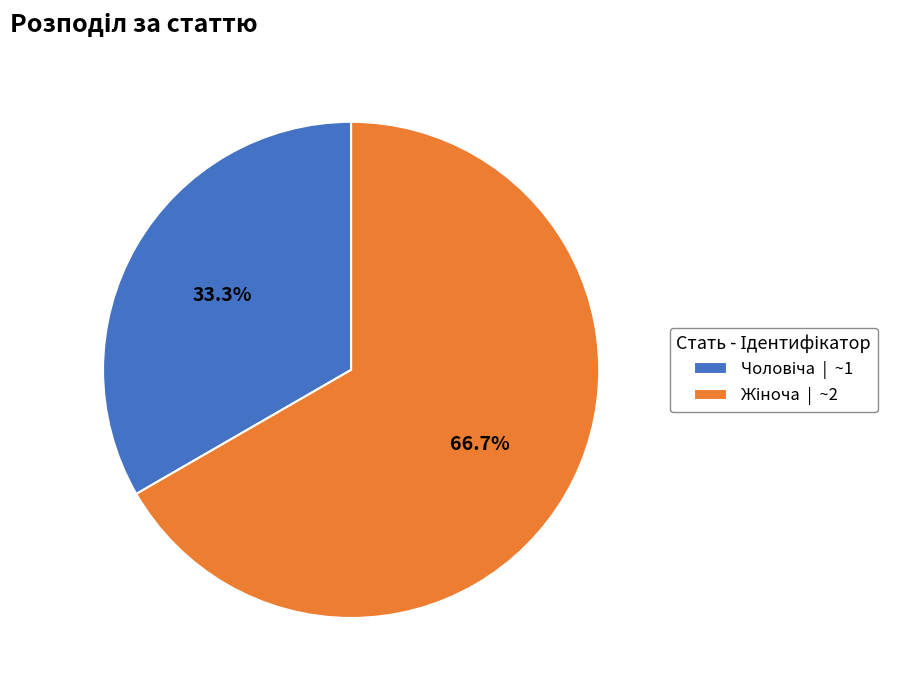

Is there any slice that represents more than half of the pie?

Yes